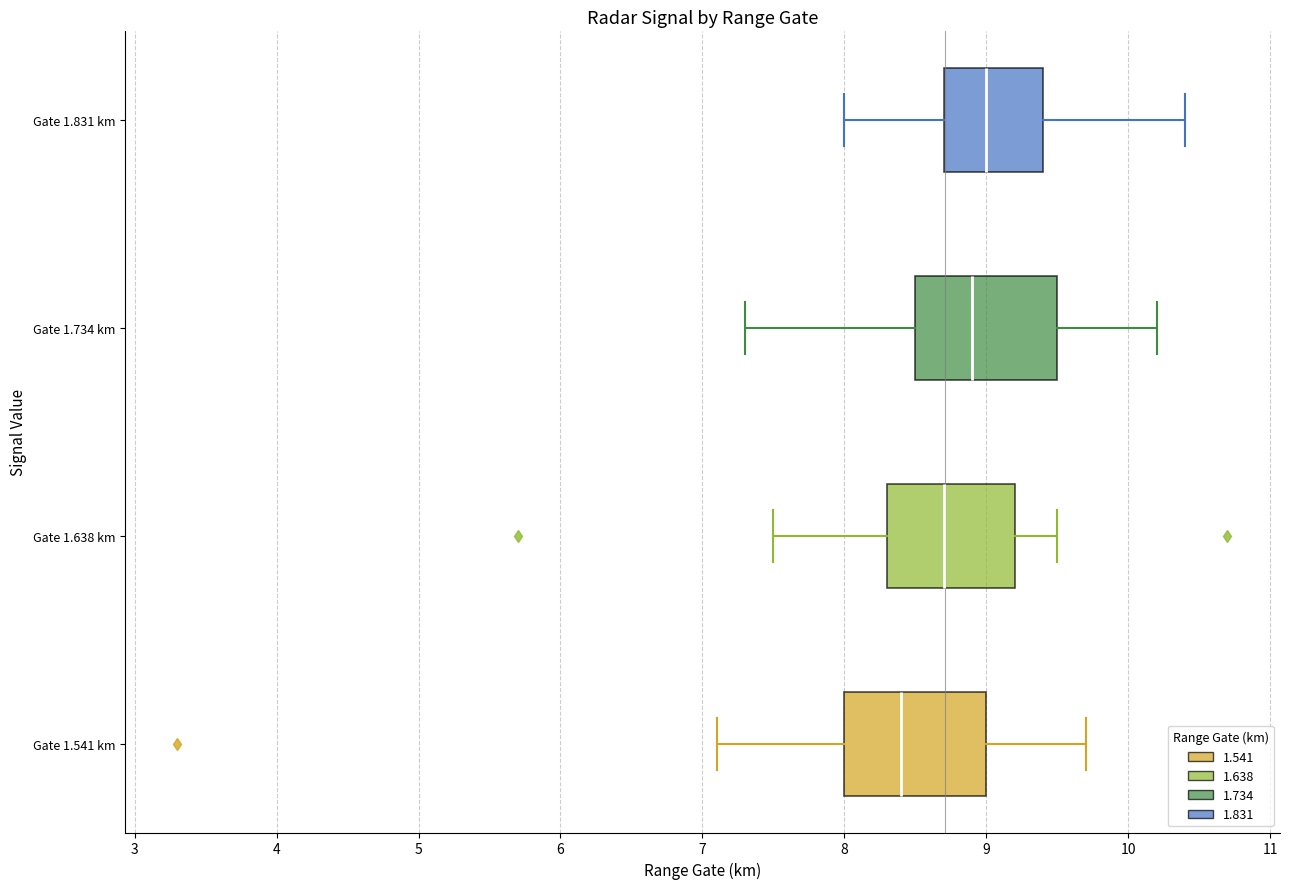

Reading bottom to top, read every box against the x-axis: the position of its median line, the range the box covers, and the ends of its whiskers. The values are not printed on the chart, so give them approximately, as read against the axis.

Gate 1.541 km: median 8.4, box 8.0 to 9.0, whiskers 7.1 to 9.7
Gate 1.638 km: median 8.7, box 8.3 to 9.2, whiskers 7.5 to 9.5
Gate 1.734 km: median 8.9, box 8.5 to 9.5, whiskers 7.3 to 10.2
Gate 1.831 km: median 9.0, box 8.7 to 9.4, whiskers 8.0 to 10.4